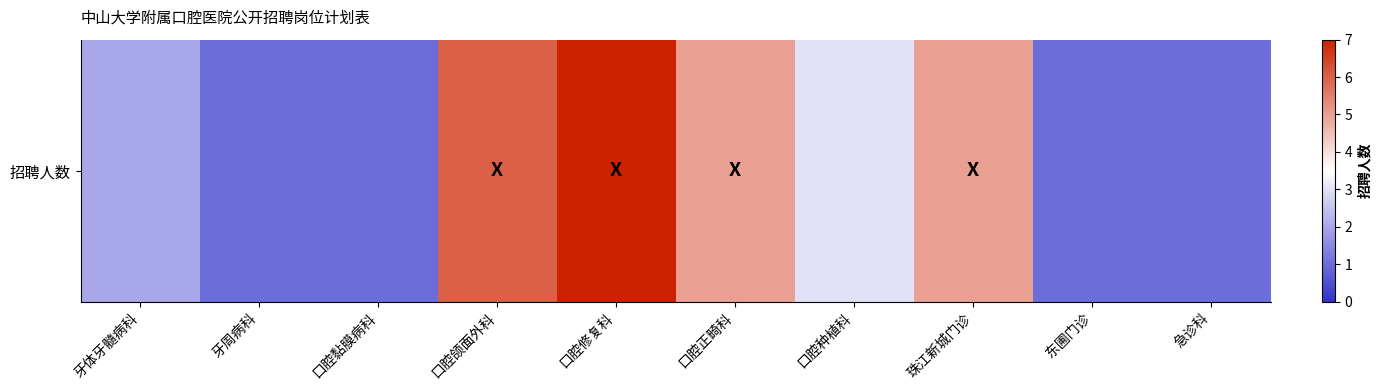

Reading left to right, list all the values displayed in this chart.

2	1	1	6	7	5	3	5	1	1